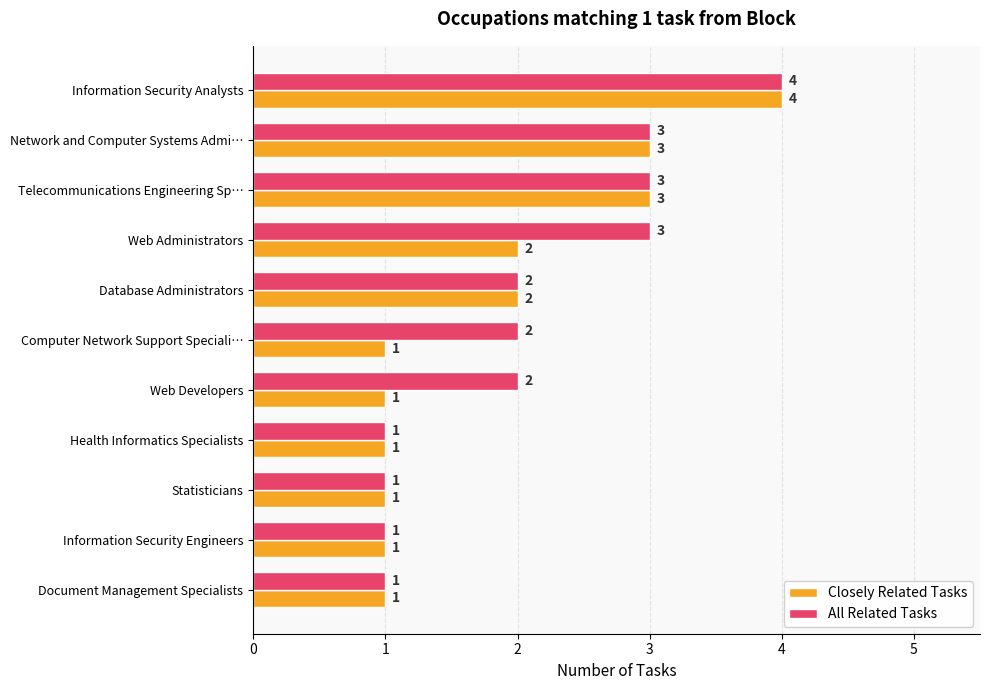

The value of Closely Related Tasks at Statisticians is 1. True or false?

True